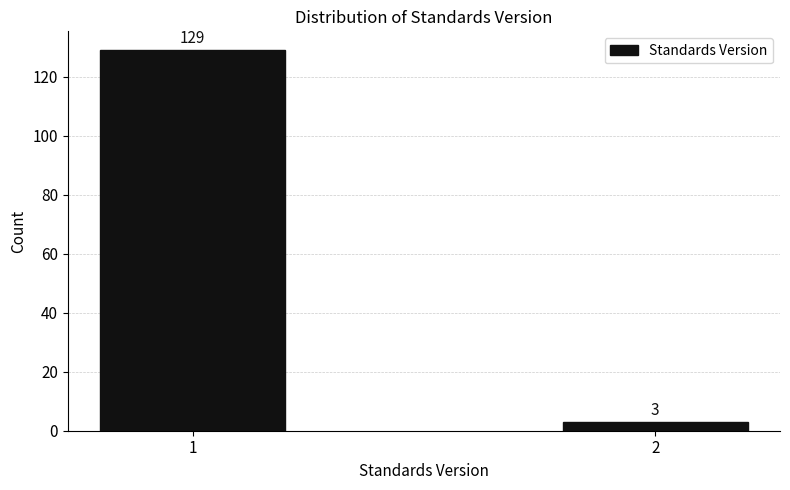

Reading right to left, transcribe all the data shown in this chart.

3	129